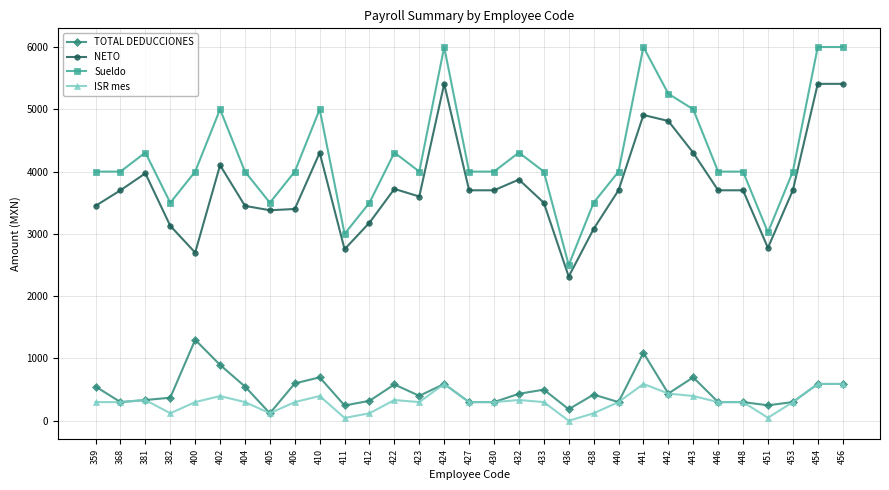

At which category does NETO reach its first local valley?

400